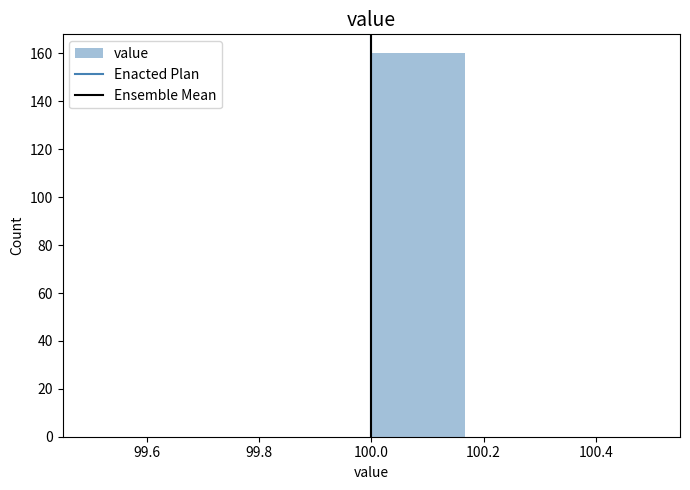

Reading left to right, list every bar in this chart as the range it spans on the x-axis followed by its height. Neither the bar edges nor the heights are printed on the chart, so give them approximately, as read against the axes.

99.50 to 99.66: 0
99.66 to 99.84: 0
99.84 to 100.00: 0
100.00 to 100.16: 160
100.16 to 100.34: 0
100.34 to 100.50: 0